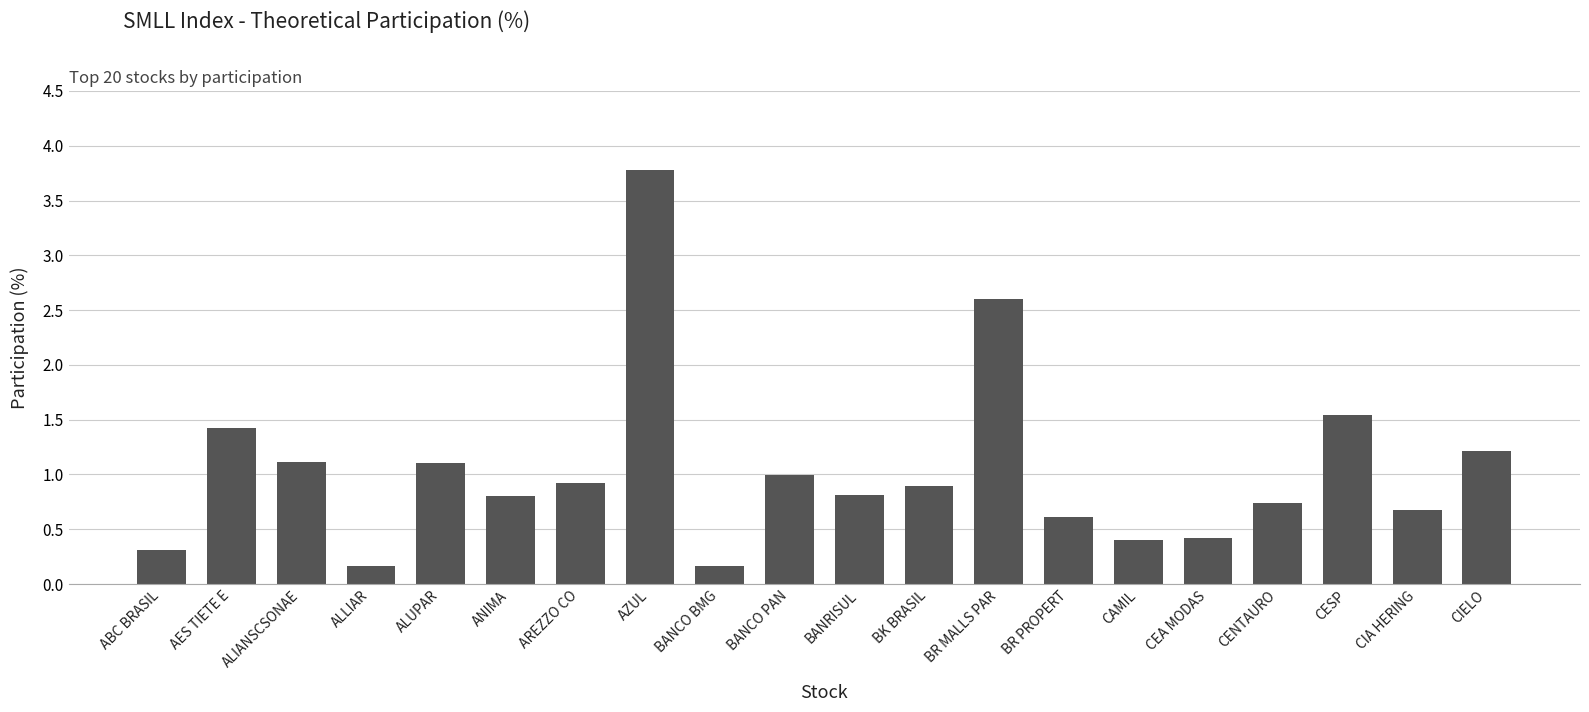

Between CESP and BR PROPERT, which is larger?

CESP